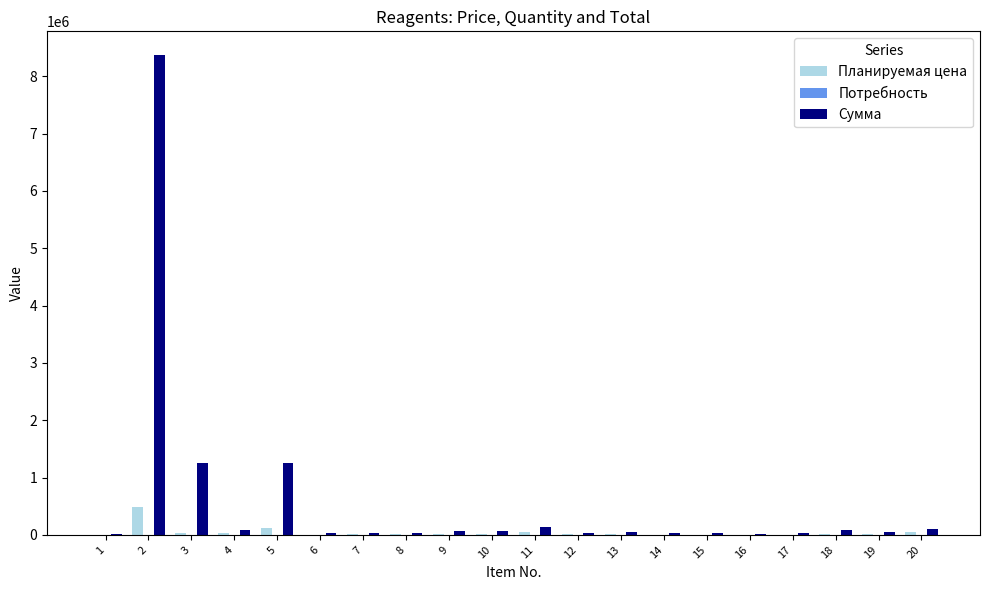

Which series has the largest total across all categories?

Сумма